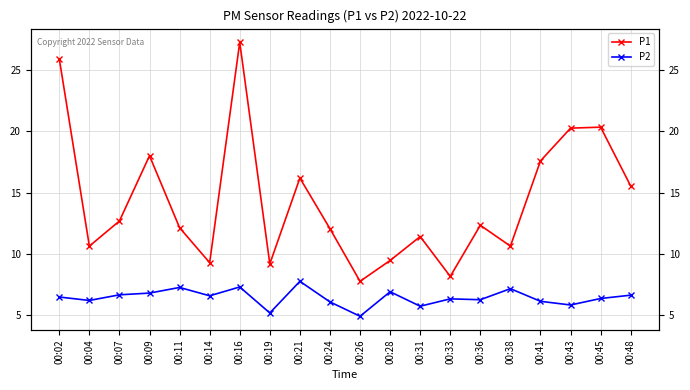

Which series has the largest total across all categories?

P1